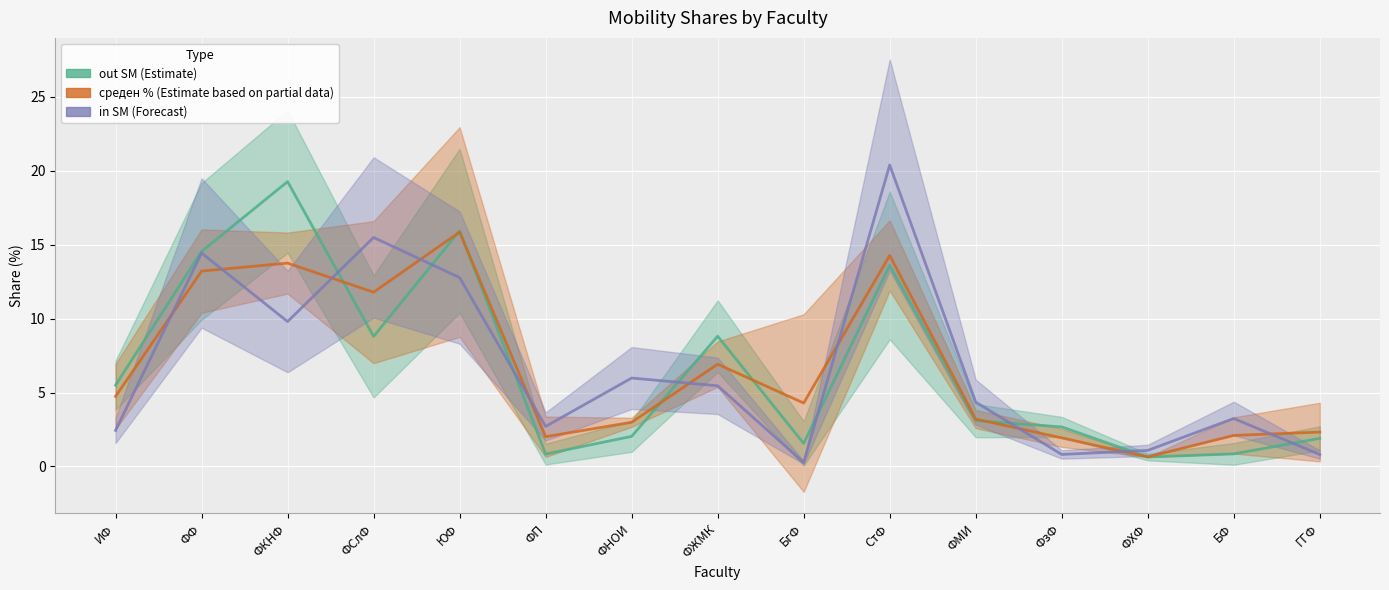

What is the difference between the second highest and second lowest values in the out SM (Estimate) series?

15.1